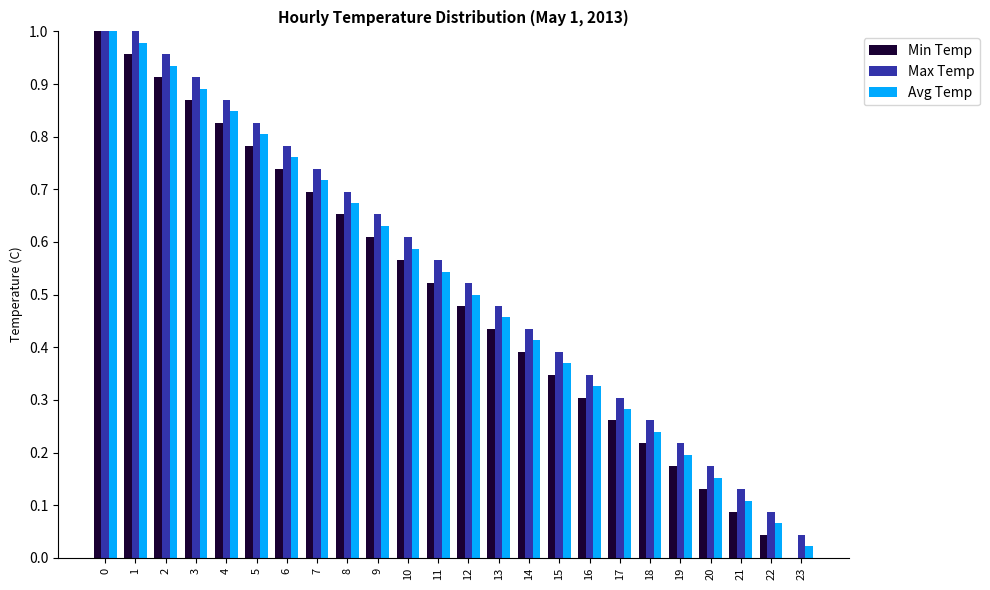

Is the value of Avg Temp at 16 greater than the value of Max Temp at 4?

No